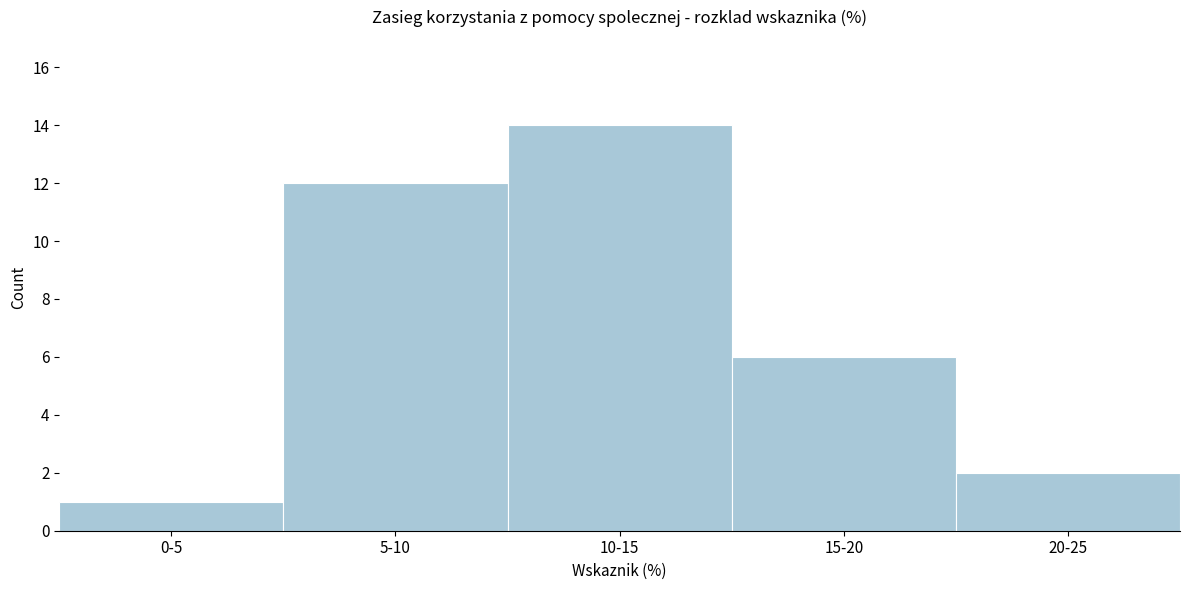

Reading right to left, list all the values displayed in this chart.

20-25=2	15-20=6	10-15=14	5-10=12	0-5=1